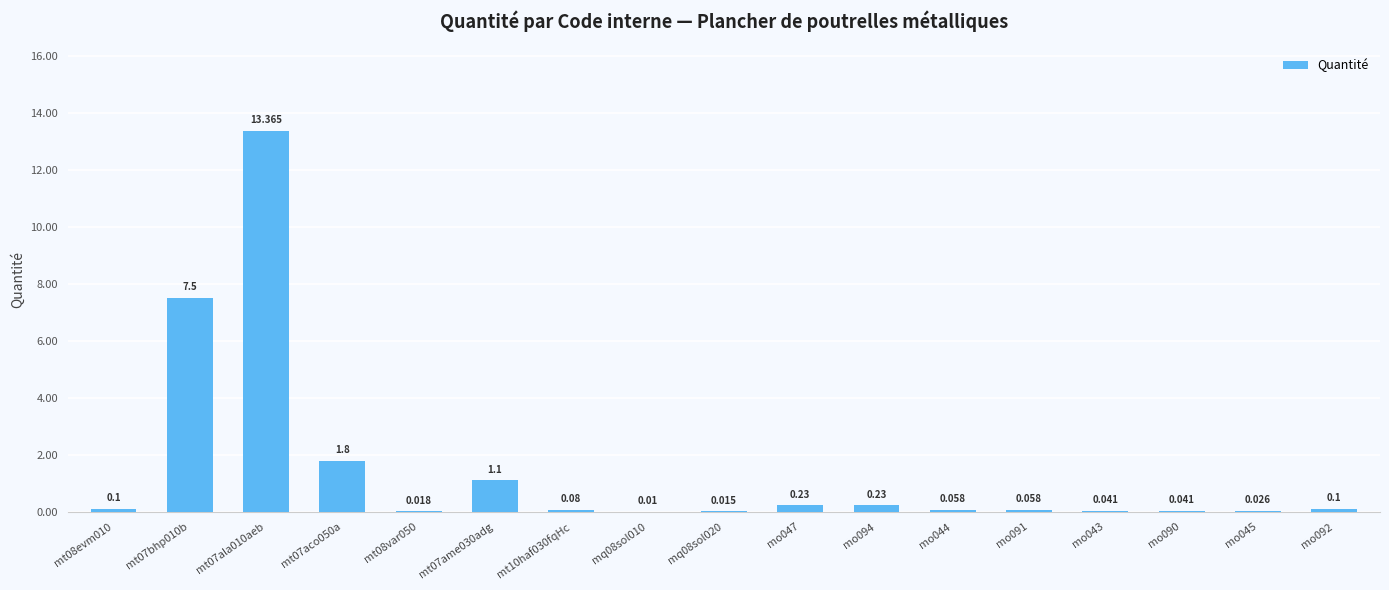

What is the difference between the second highest and second lowest values?

7.5